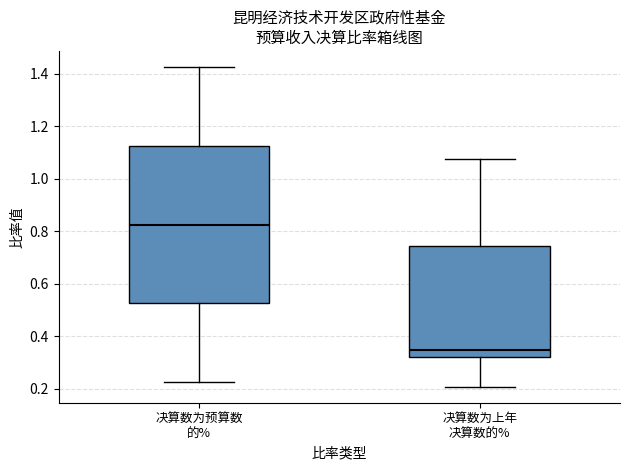

Reading left to right, transcribe this box plot: for each box, give where its median line is, the range the box spans, and where its two whiskers end, as read against the y-axis. The values are not printed on the chart, so give them approximately, as read against the axis.

决算数为预算数 的%: median 0.82, box 0.52 to 1.12, whiskers 0.22 to 1.42
决算数为上年 决算数的%: median 0.34, box 0.32 to 0.74, whiskers 0.20 to 1.08